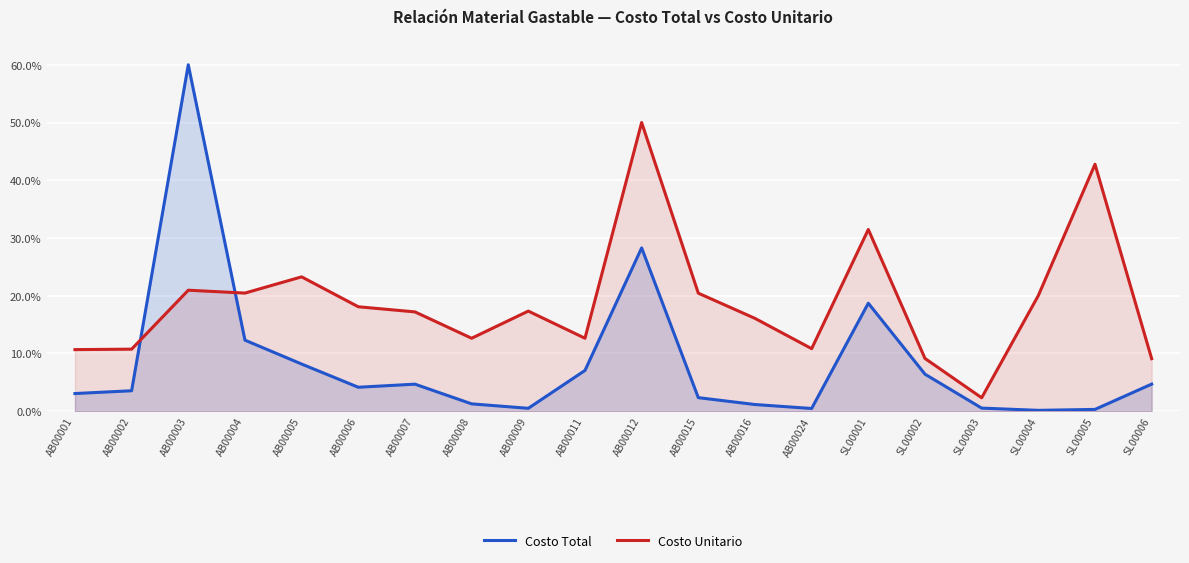

Where is the first local minimum for Costo Total?

AB00006